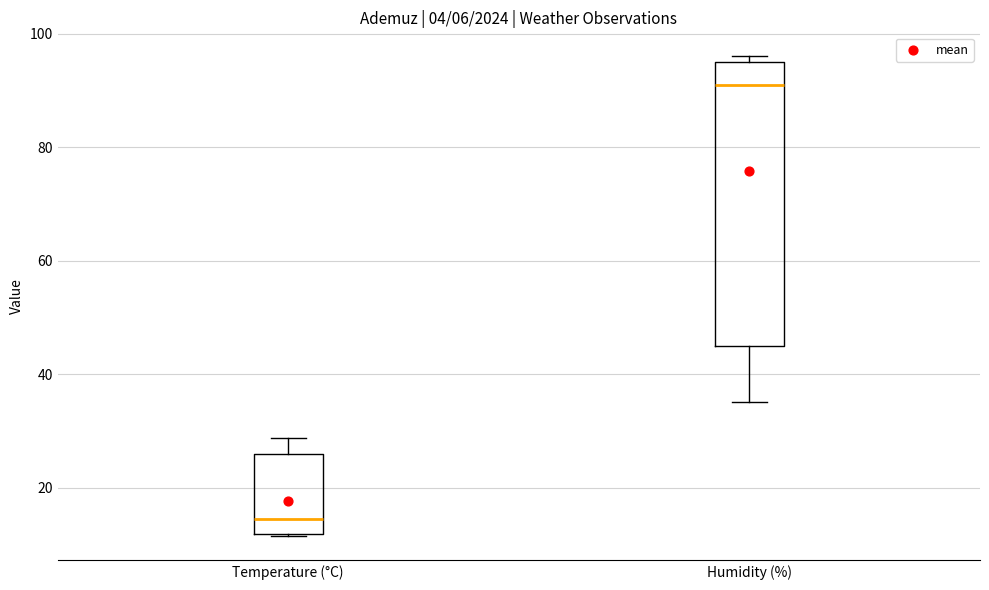

Which box's median line is the highest?

Humidity (%)